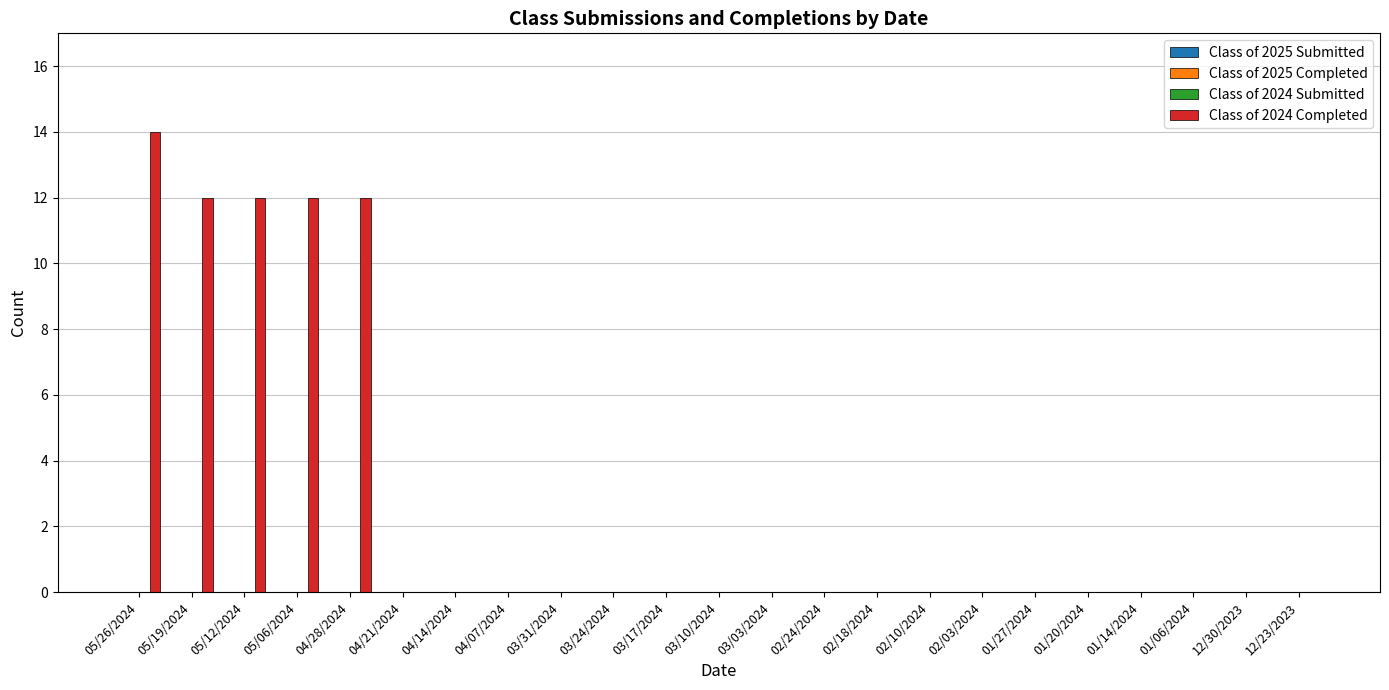

What is the maximum value shown in the chart?

14